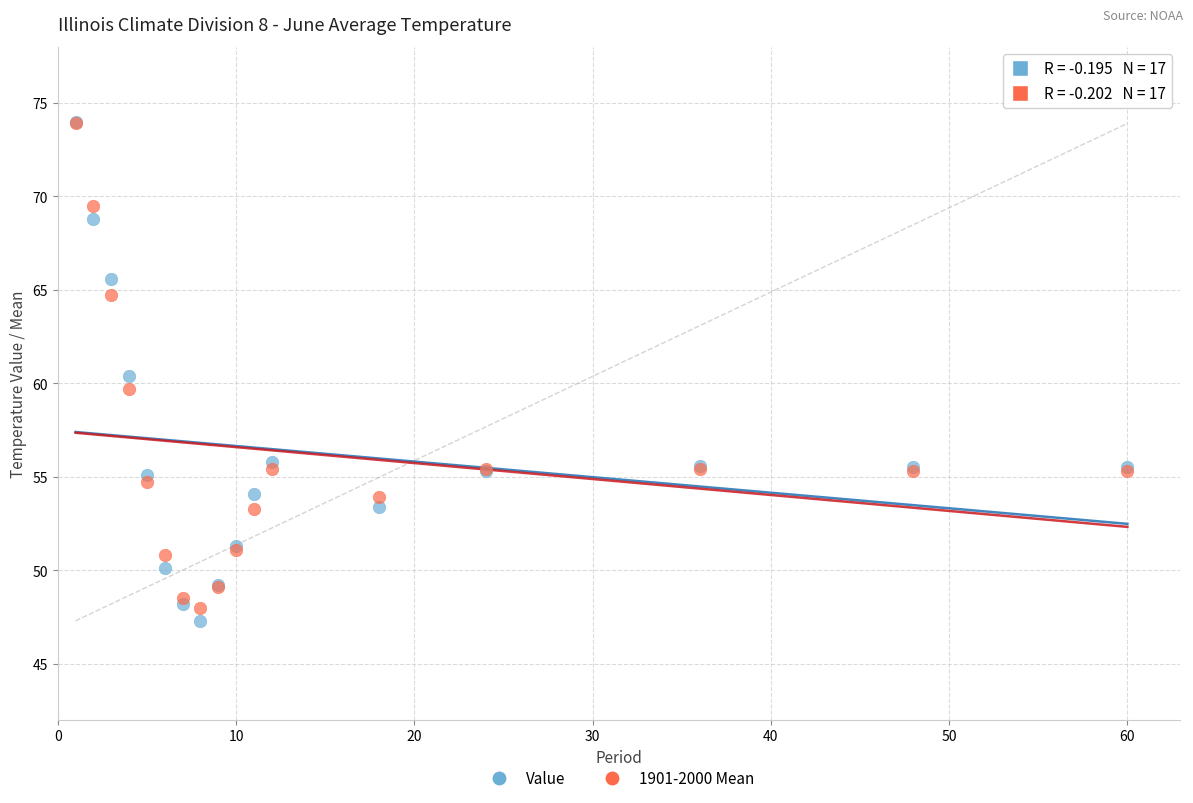

Which series reaches the minimum Y coordinate?

Value